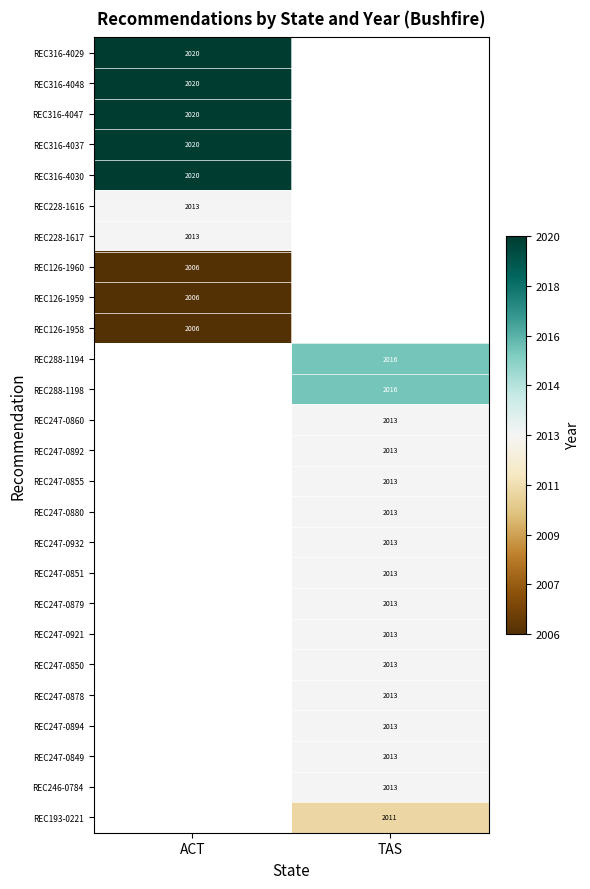

True or false: REC247-0851 has a value of 1369 at TAS.

False